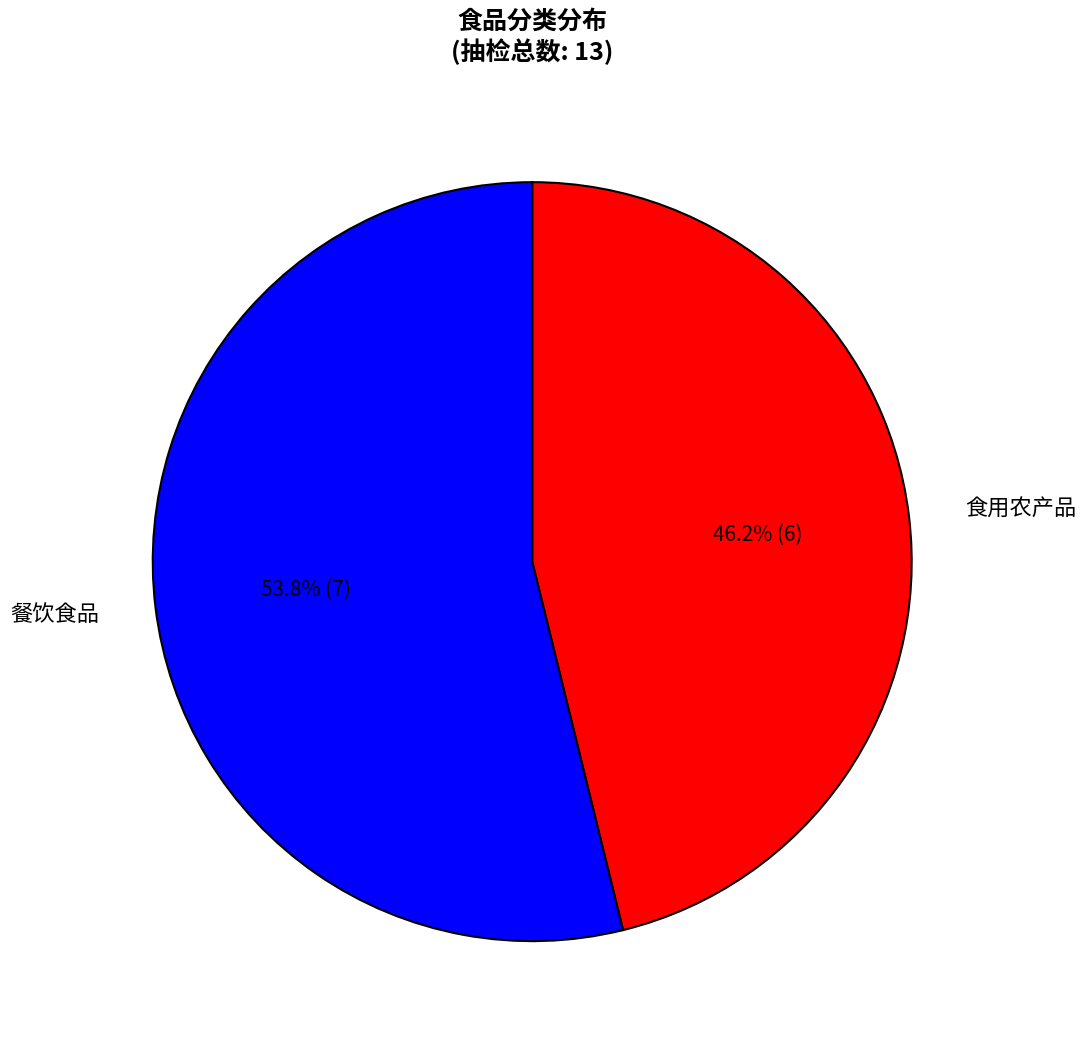

Combined, what portion of the pie is 餐饮食品 and 食用农产品?

100.0%